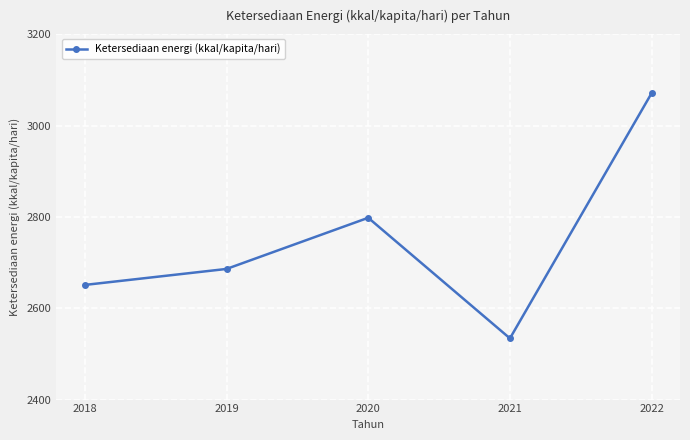

At which category does the data reach its first local valley?

2021